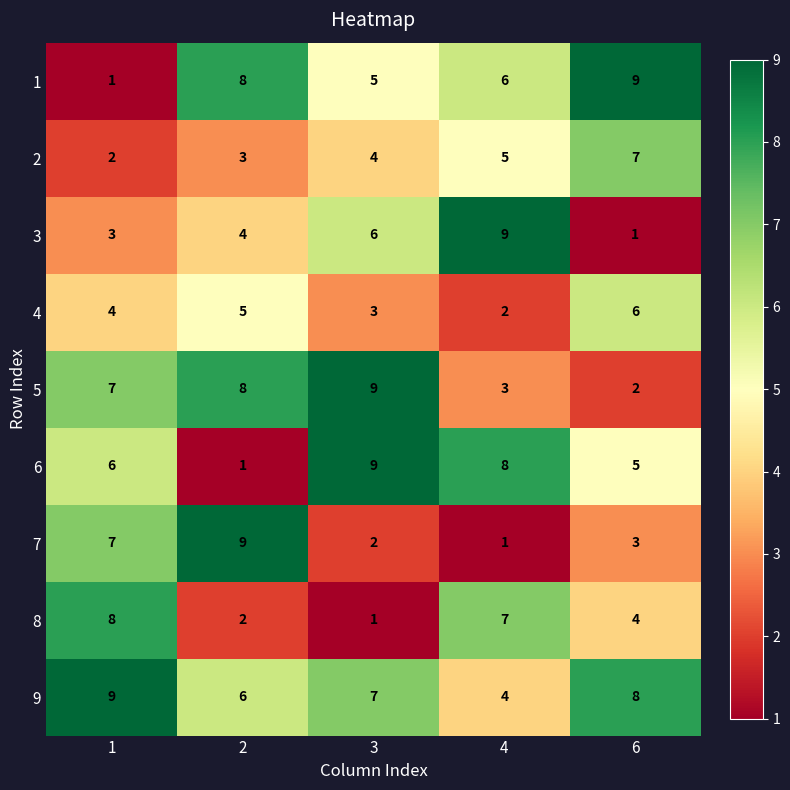

What is the total value across all series at 2?

46